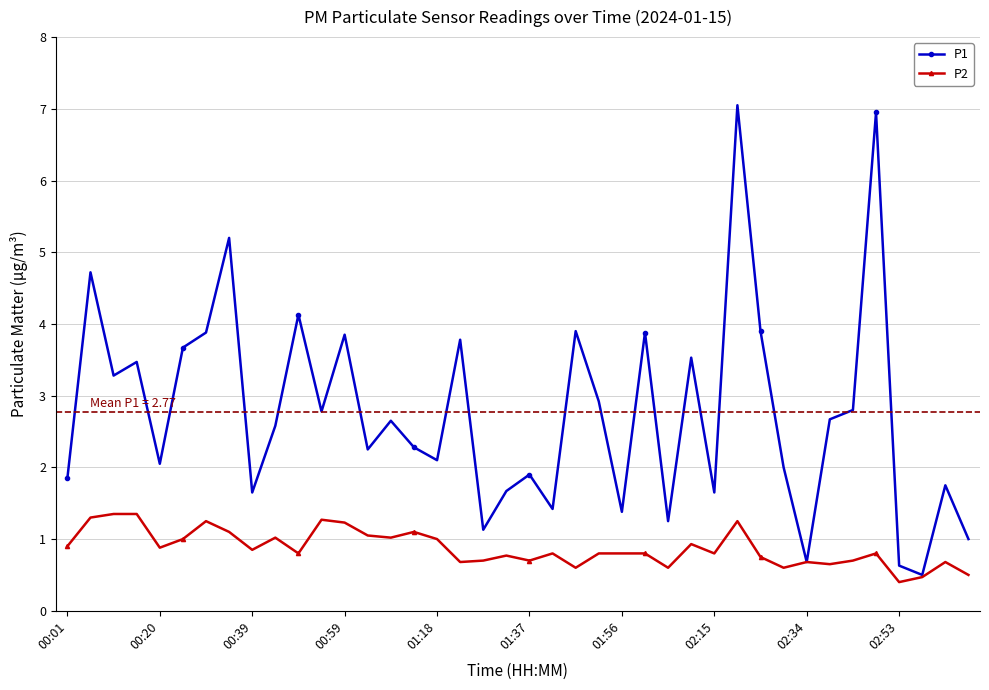

At how many categories does at least one series exceed 3?

15